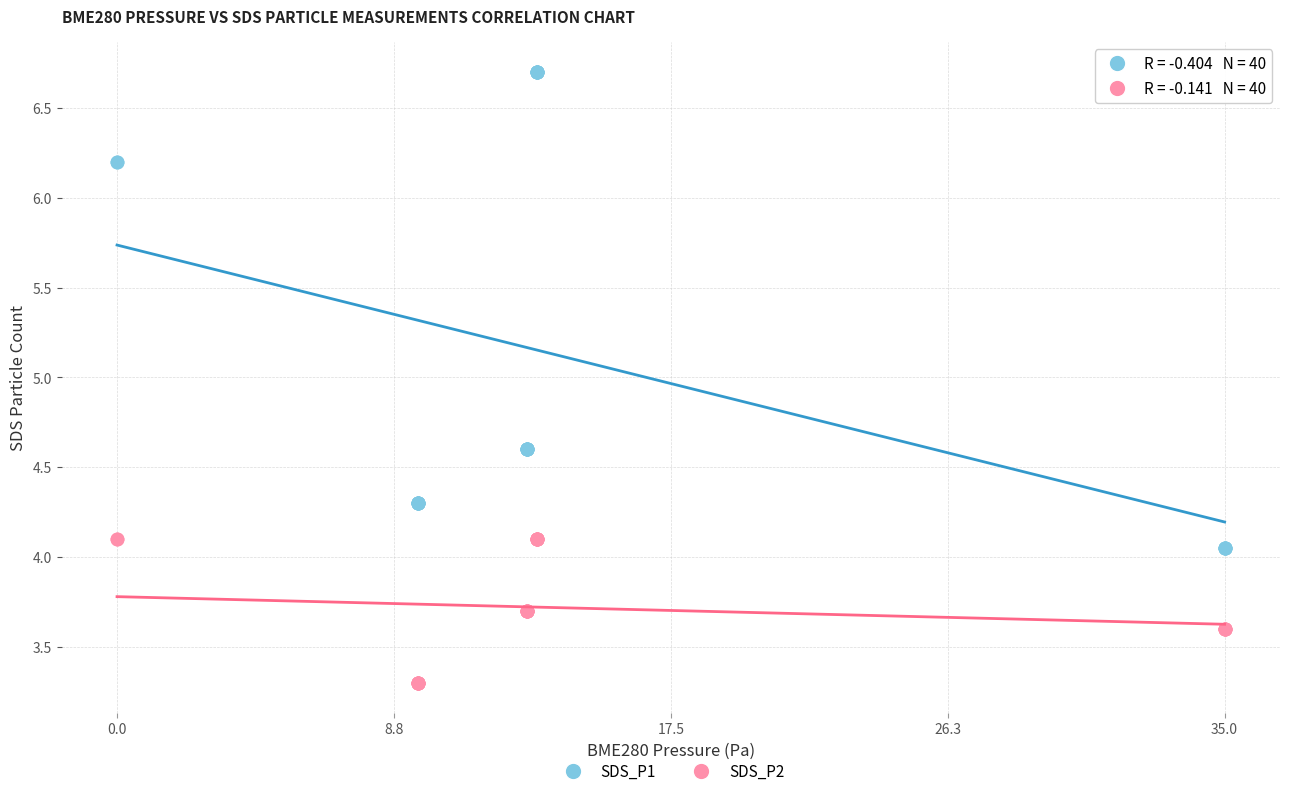

Which series reaches the minimum Y coordinate?

SDS_P2